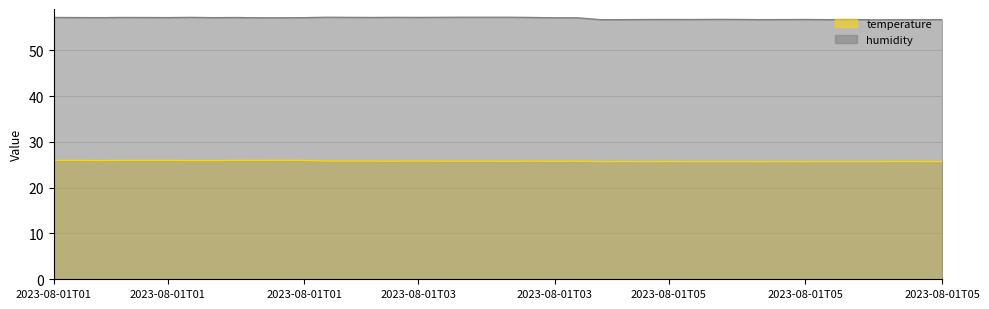

True or false: temperature and humidity intersect in this chart.

False